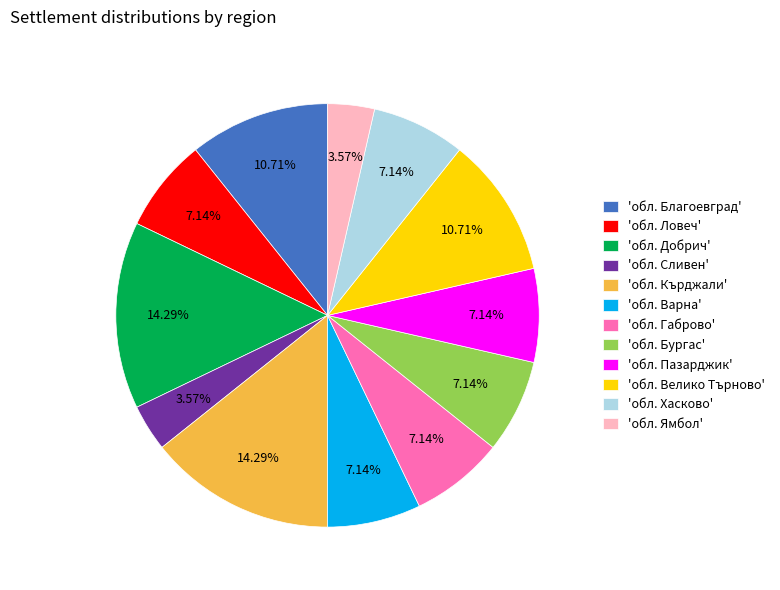

Is there a majority slice in this chart?

No